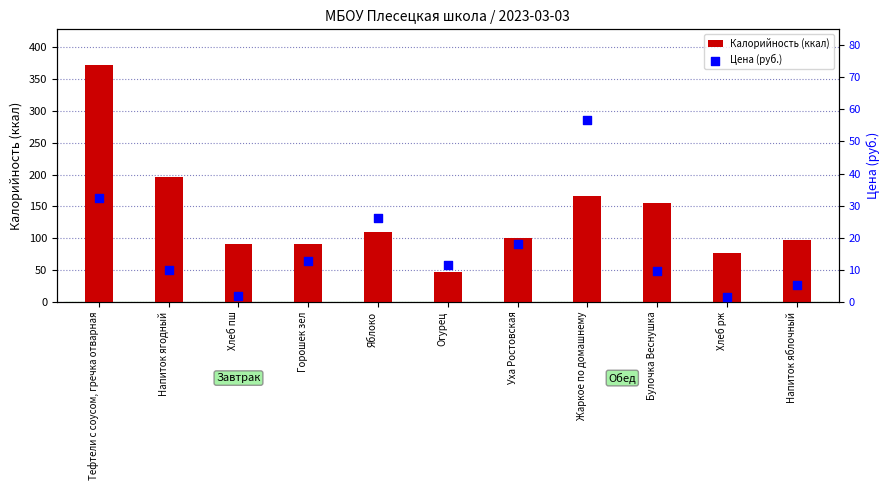

Is the value of Калорийность (ккал) at Булочка Веснушка greater than the value of Цена (руб.) at Хлеб рж?

Yes